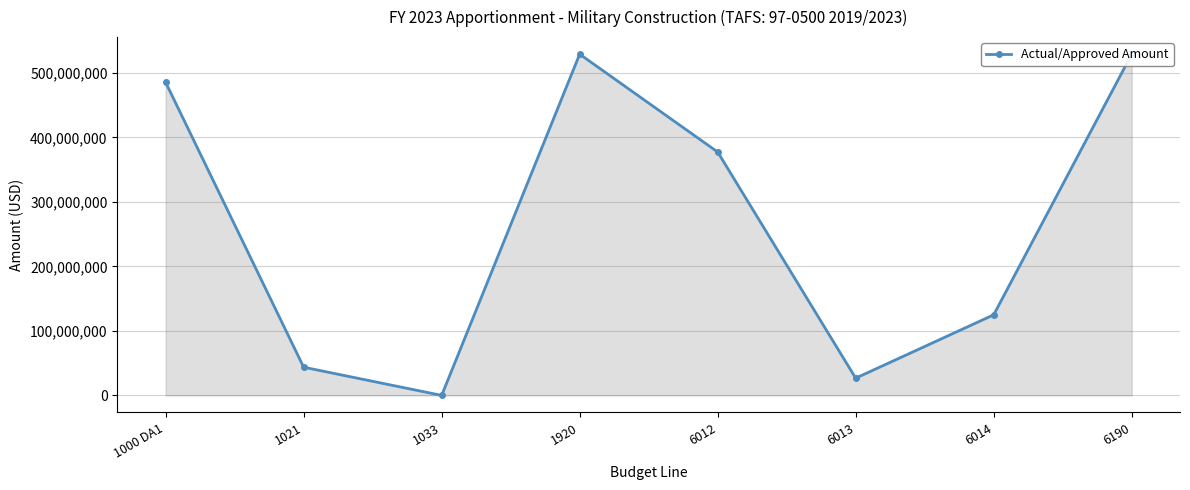

Is it true that the value at 1021 is 23243498?

False